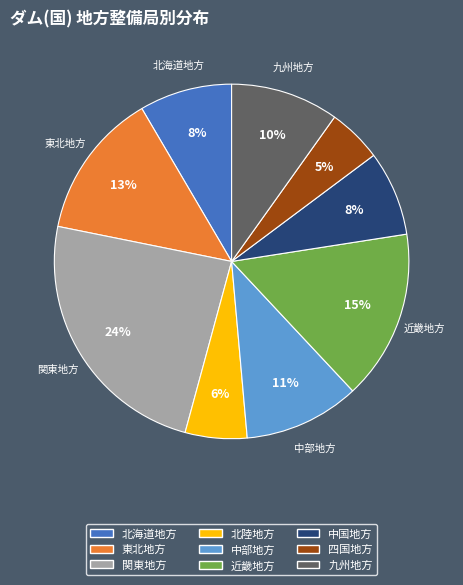

Is there a majority slice in this chart?

No